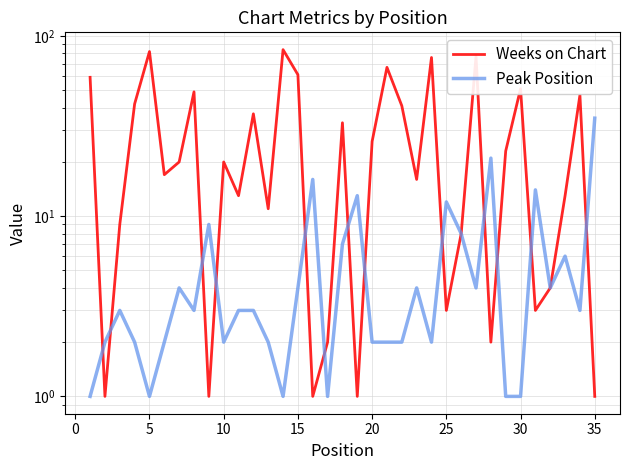

True or false: Weeks on Chart has a value of 14 at 25.

False